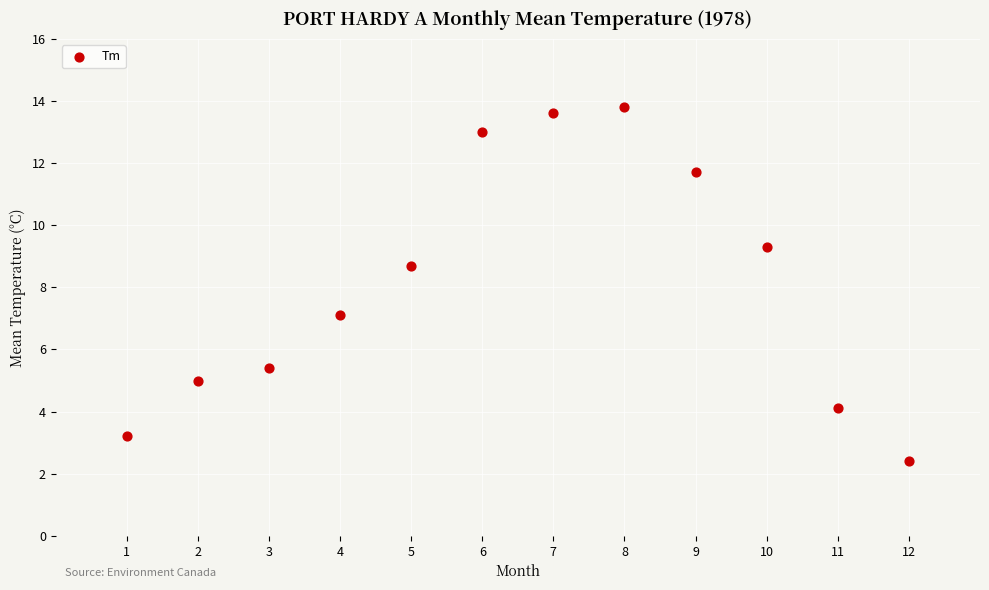

What Y value in the scatter plot is closest to 8?

8.7